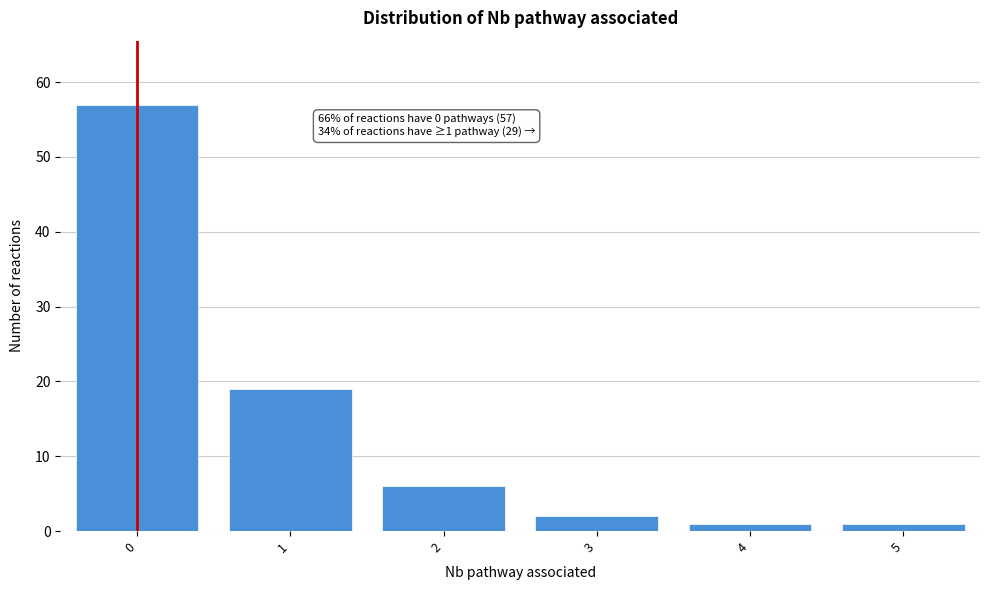

Which range on the x-axis has the tallest bar?

-0.5 to 0.5